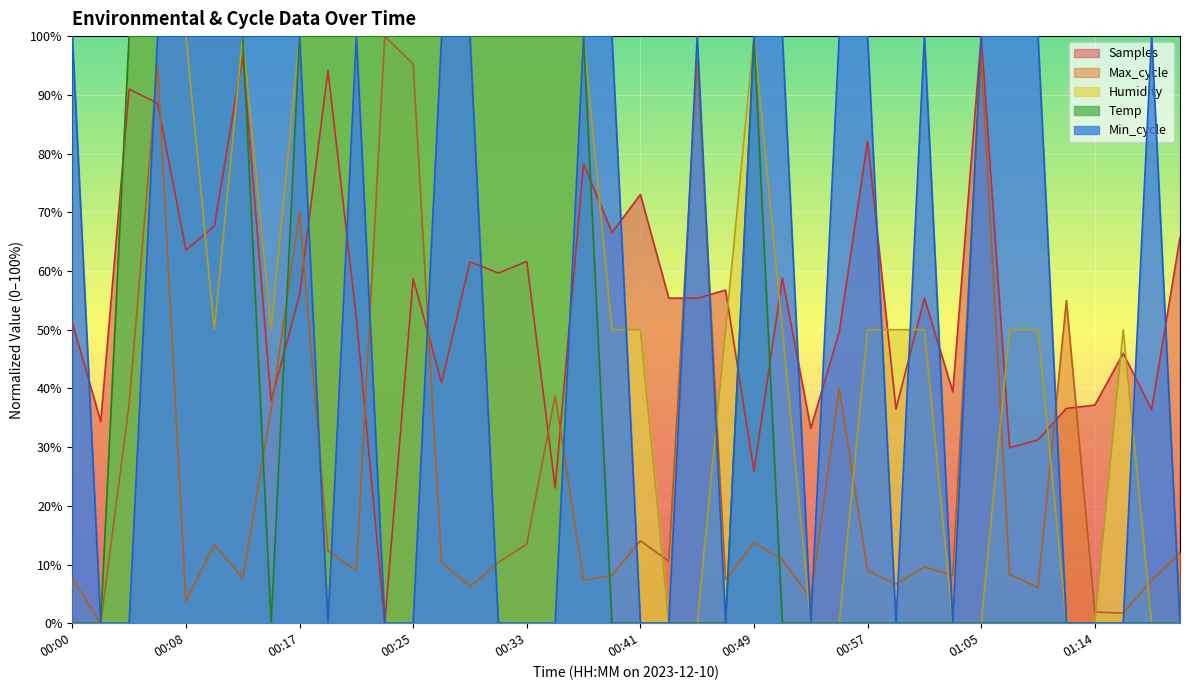

Is the value of Humidity at 01:05 greater than the value of Max_cycle at 00:08?

No